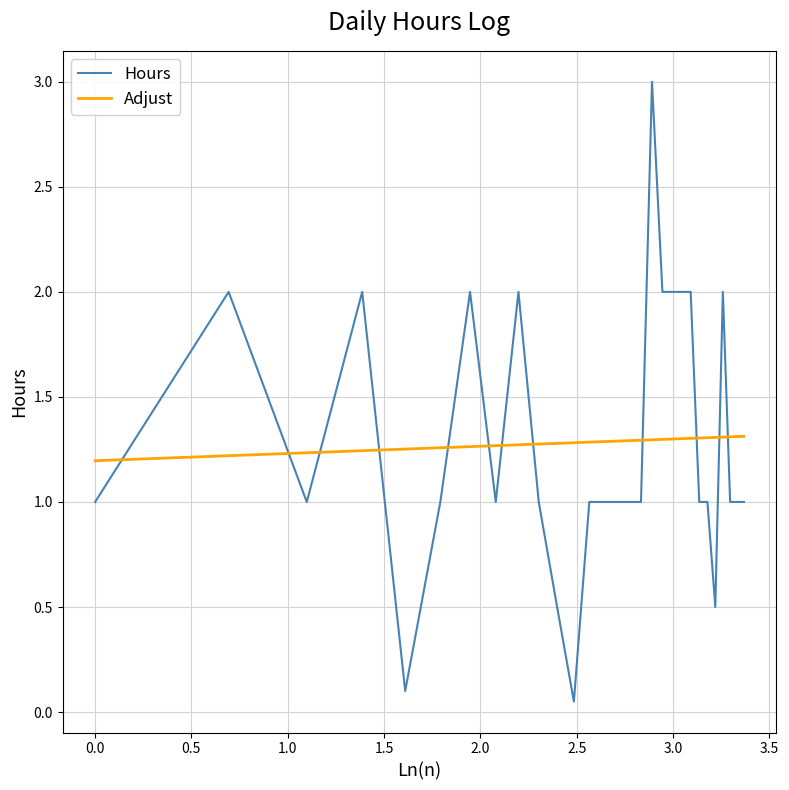

What is the maximum value shown in the chart?

3.0